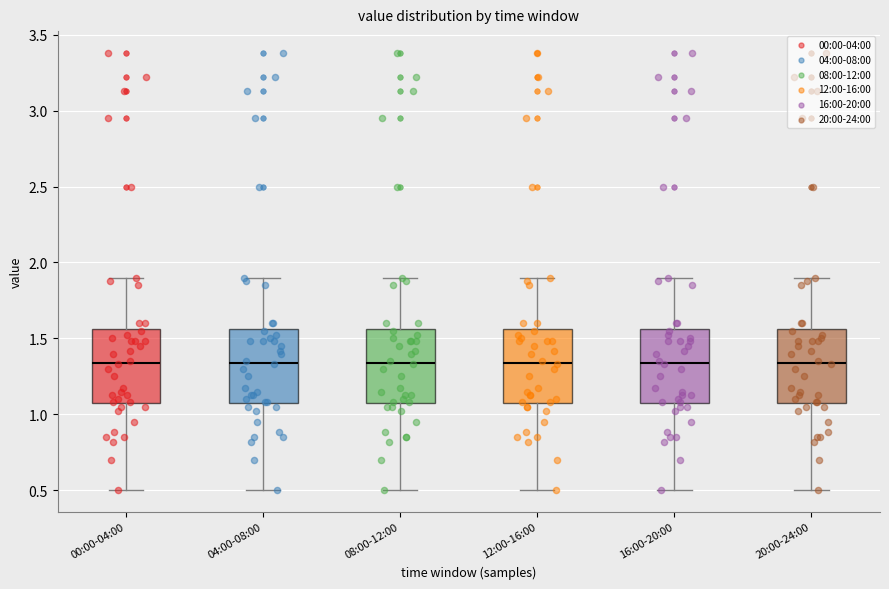

Reading left to right, transcribe this box plot: for each box, give where its median line is, the range the box spans, and where its two whiskers end, as read against the y-axis. The values are not printed on the chart, so give them approximately, as read against the axis.

00:00-04:00: median 1.35, box 1.05 to 1.55, whiskers 0.50 to 1.90
04:00-08:00: median 1.35, box 1.05 to 1.55, whiskers 0.50 to 1.90
08:00-12:00: median 1.35, box 1.05 to 1.55, whiskers 0.50 to 1.90
12:00-16:00: median 1.35, box 1.05 to 1.55, whiskers 0.50 to 1.90
16:00-20:00: median 1.35, box 1.05 to 1.55, whiskers 0.50 to 1.90
20:00-24:00: median 1.35, box 1.05 to 1.55, whiskers 0.50 to 1.90